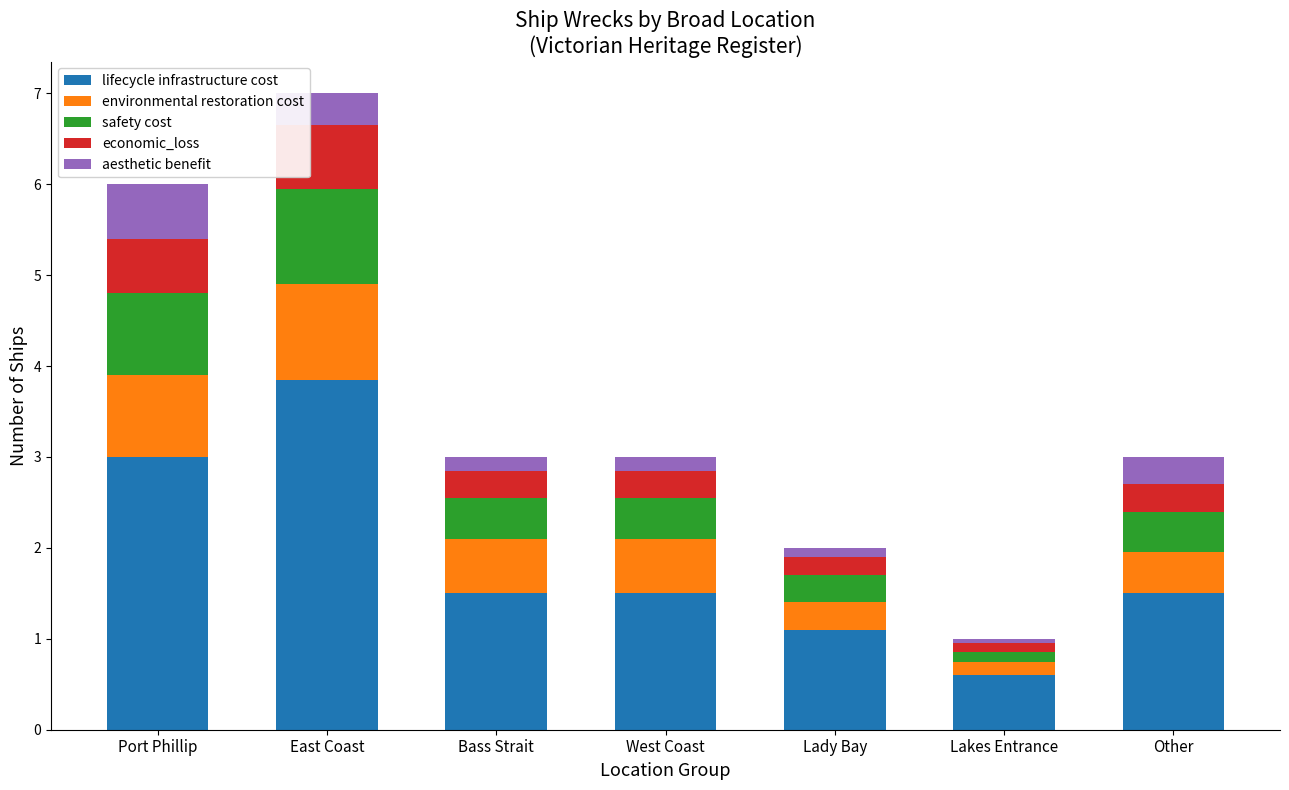

At which category is the sum across all series the highest?

East Coast